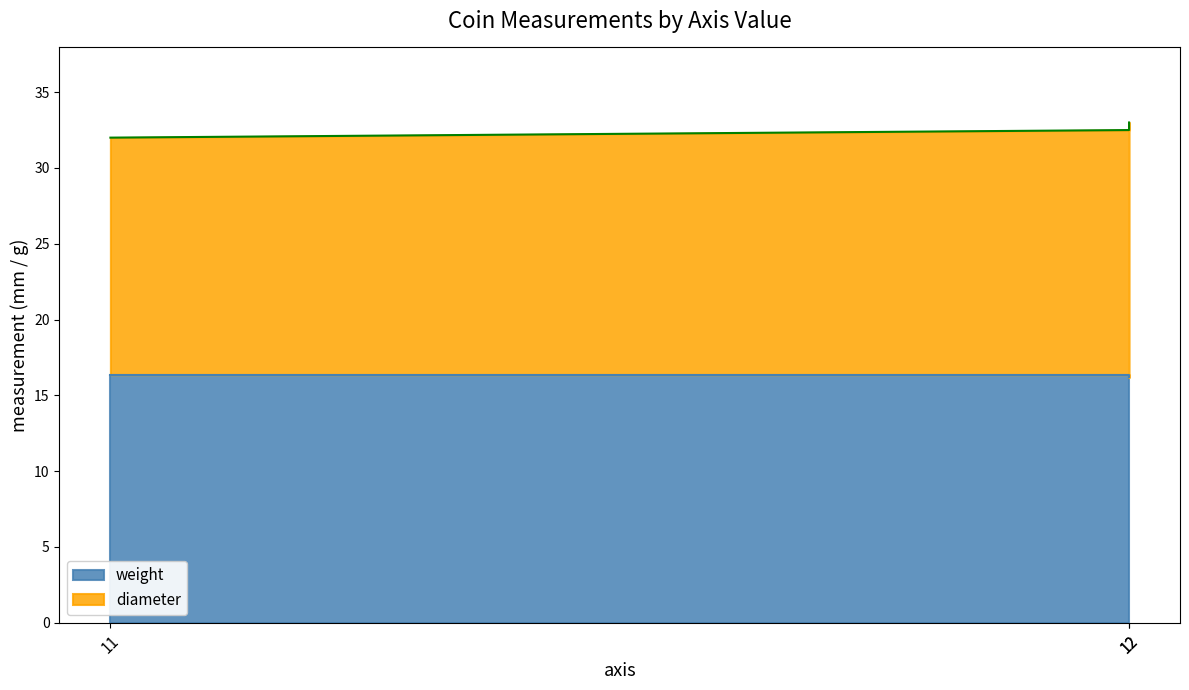

How many lines are shown in the chart?

2